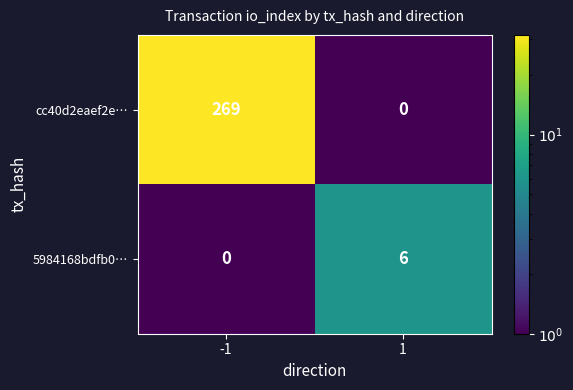

At how many categories does at least one series exceed 214?

1